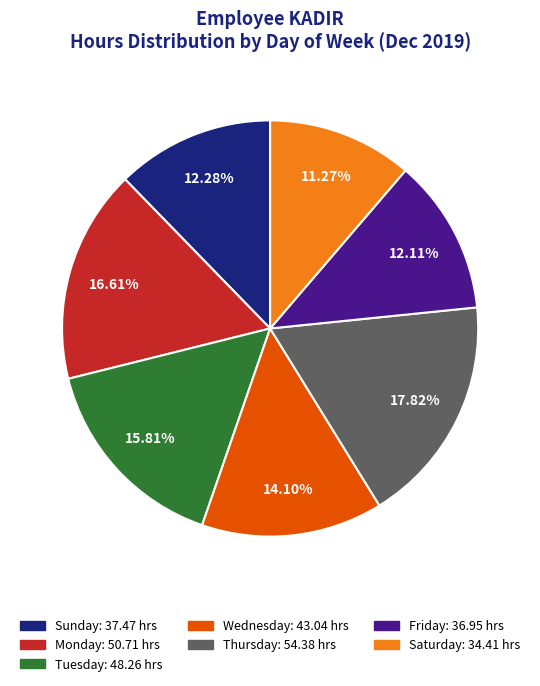

Does any single category account for the majority?

No